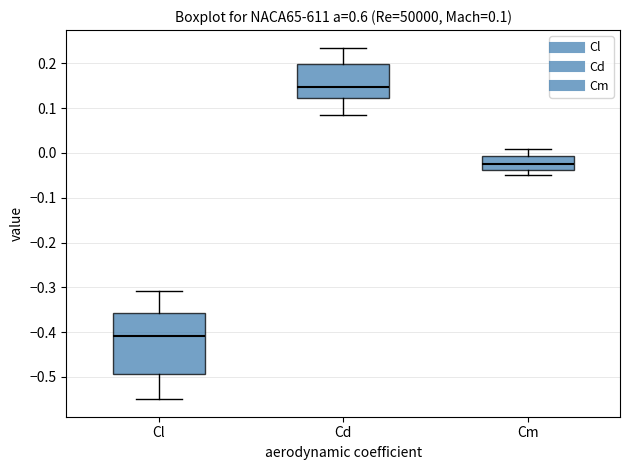

Which box is the tallest, from its lower edge to its upper edge?

Cl